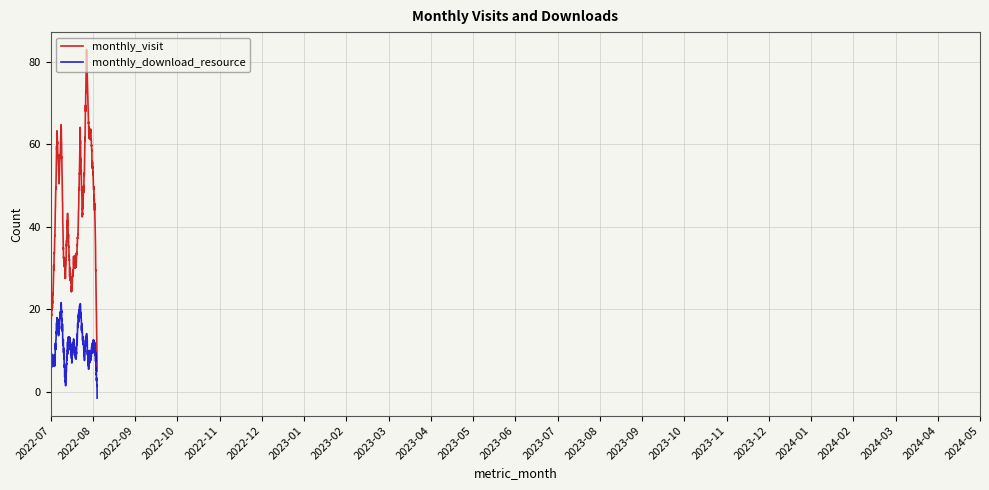

What are all the series names shown in the legend?

monthly_visit, monthly_download_resource